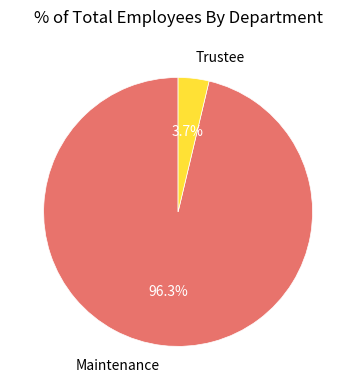

Which category has the smallest portion of the pie?

Trustee